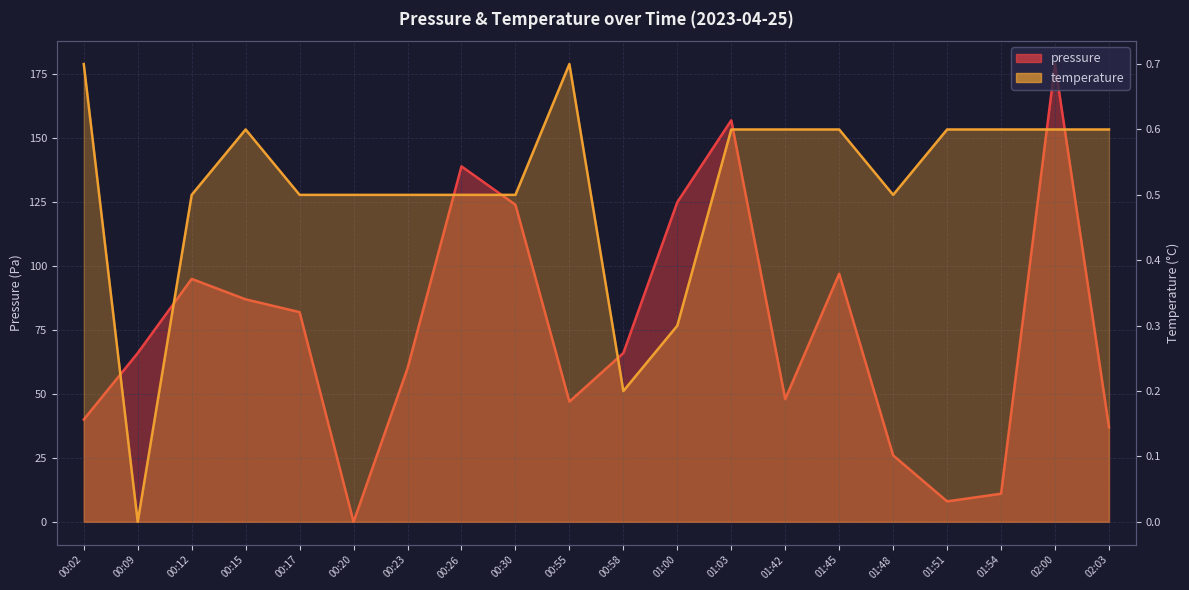

At which category does the chart reach its peak across all series?

02:00